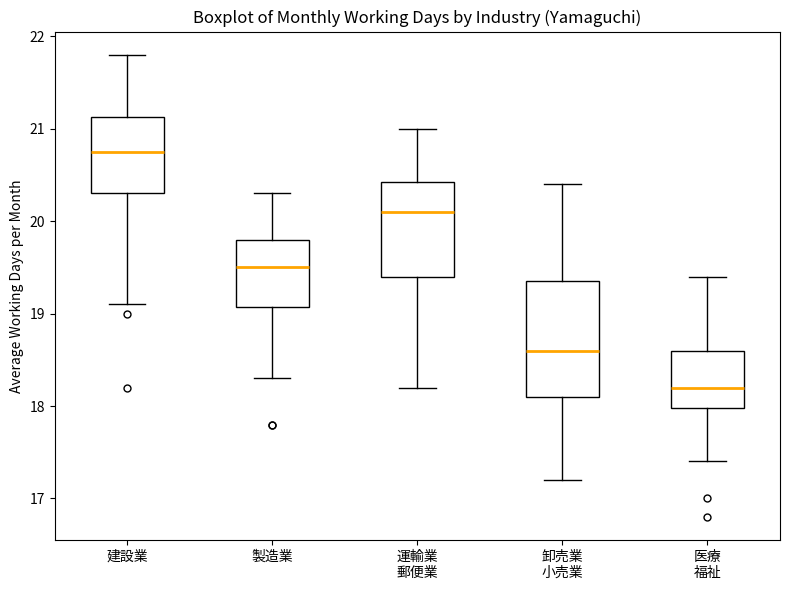

Which box has the highest median line?

建設業